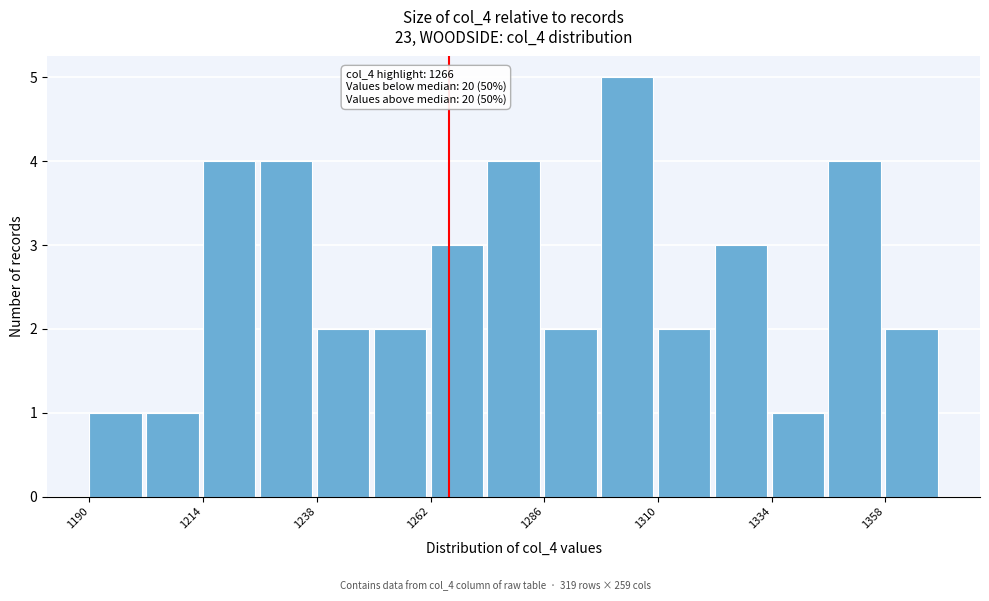

Read against the x-axis, roughly where is the centre of the tallest bar?

1305